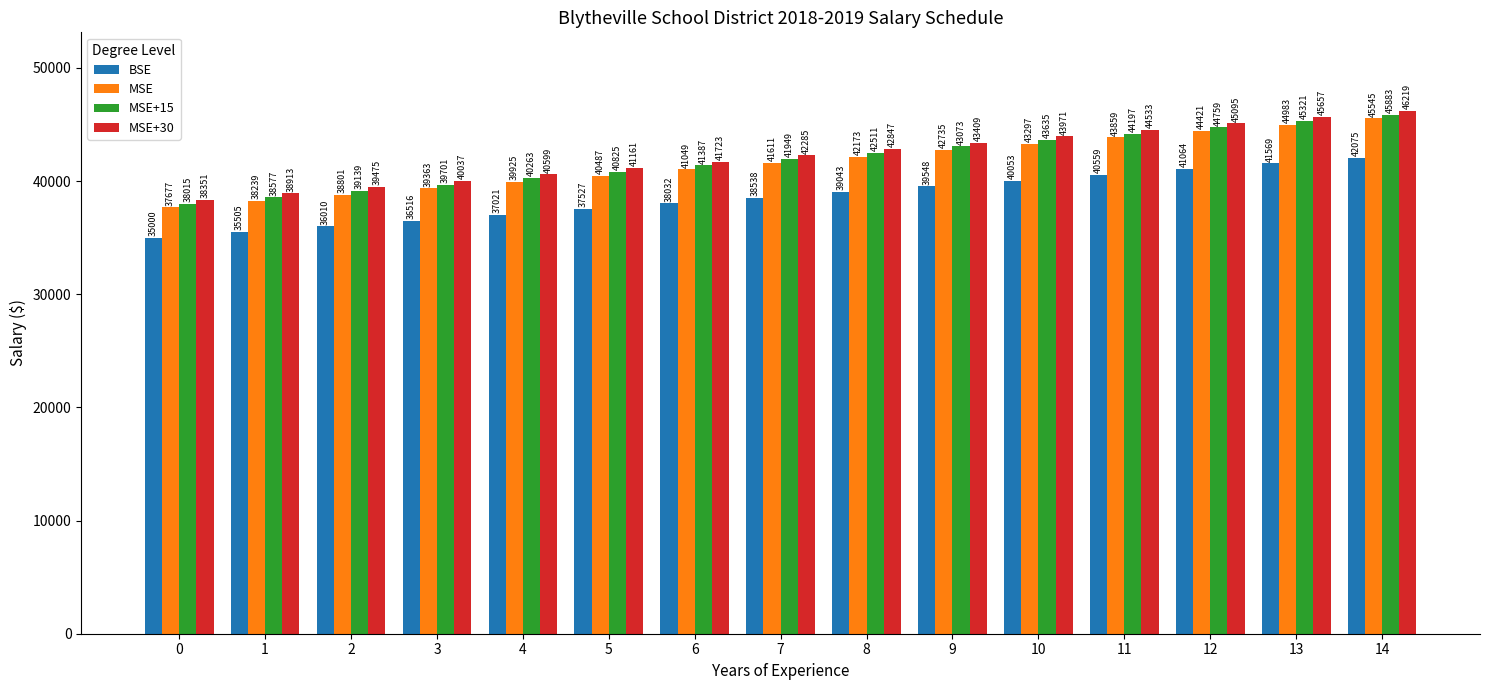

At how many categories does at least one series exceed 44401?

4